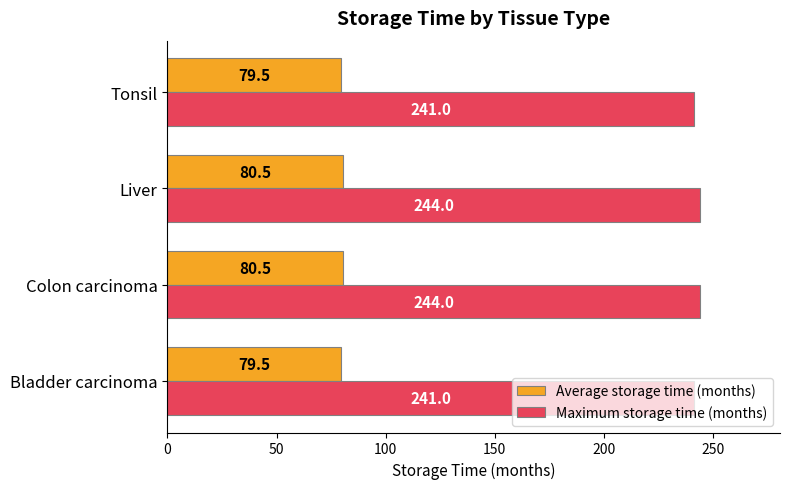

What is the minimum value shown in the chart?

79.5